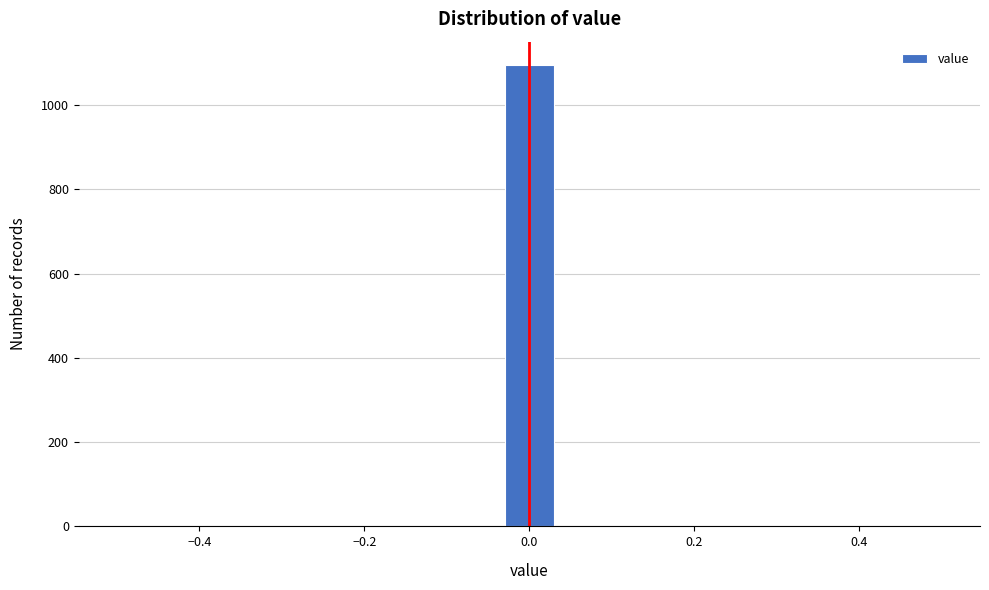

Read against the x-axis, roughly where is the centre of the tallest bar?

0.00